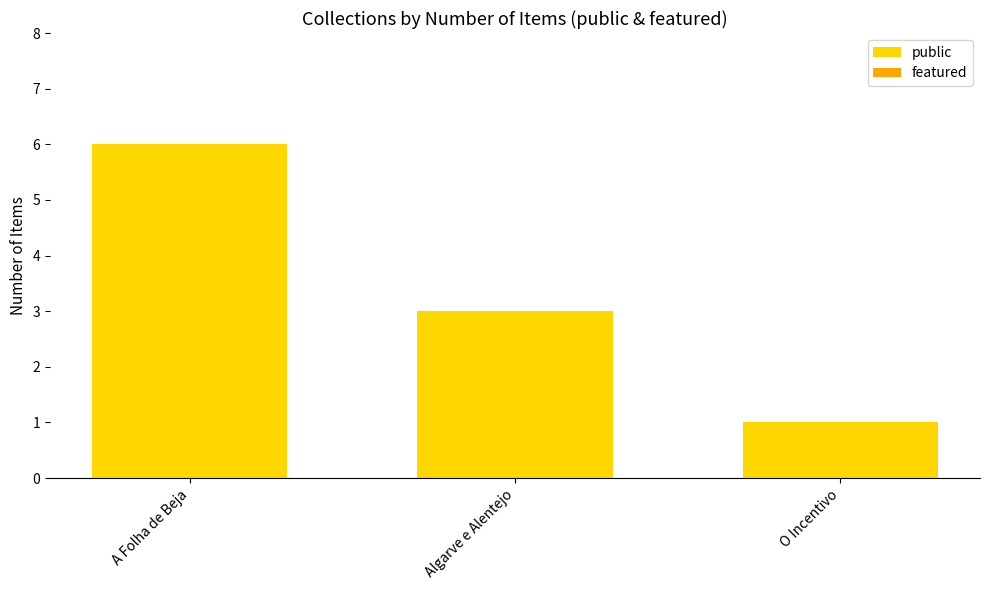

List the labels in order of value, largest first.

A Folha de Beja, Algarve e Alentejo, O Incentivo